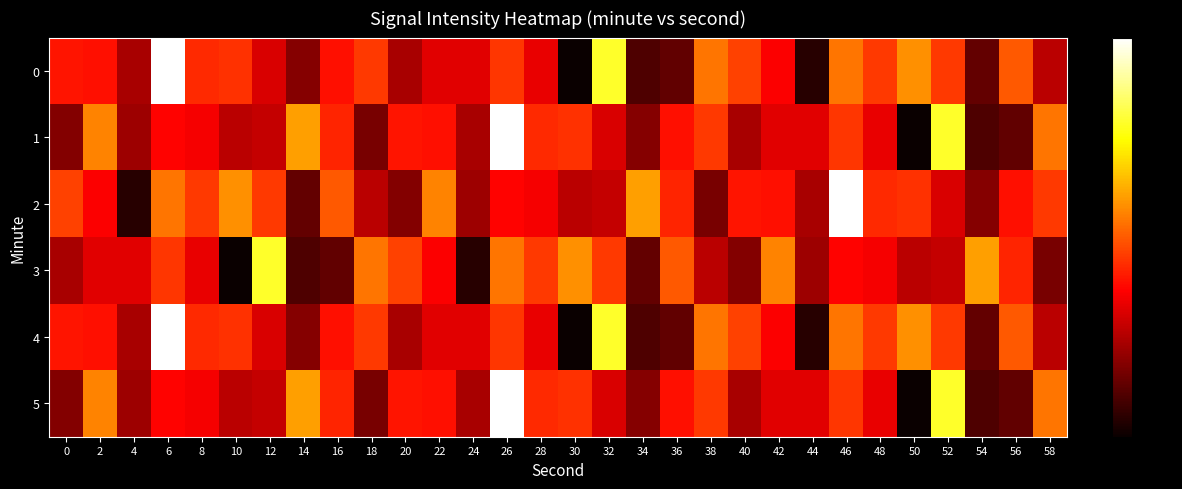

What is the difference between the highest and lowest values at 42?

5.4